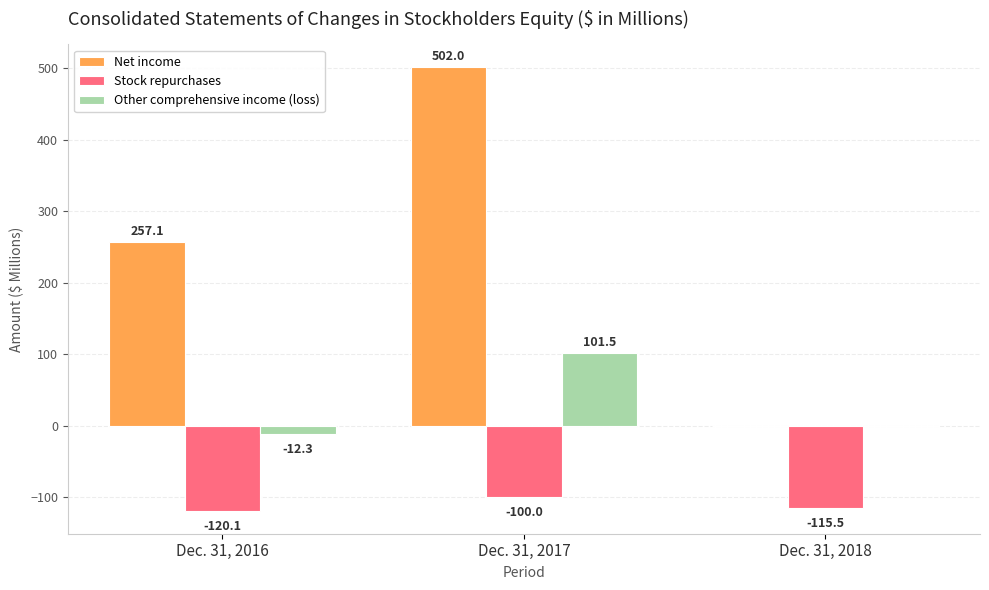

At which category is the sum across all series the highest?

Dec. 31, 2017